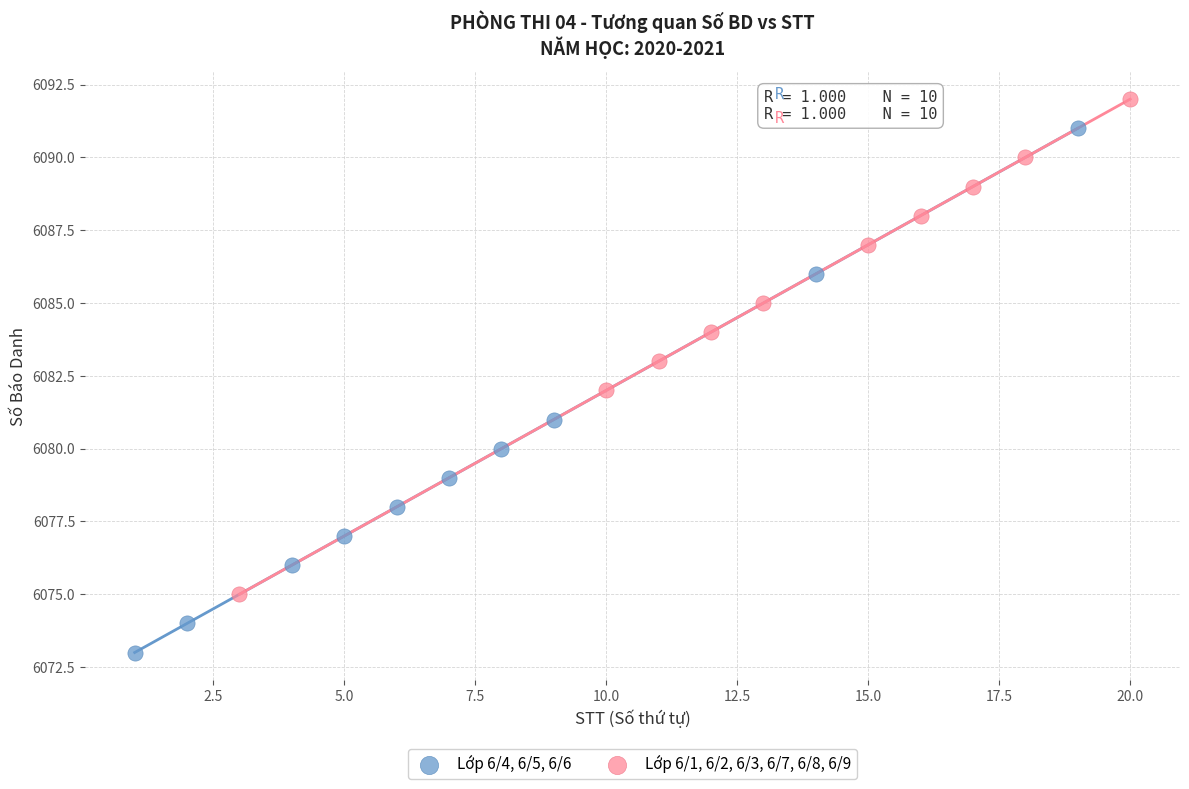

What are all the series names shown in the legend?

Lớp 6/4, 6/5, 6/6, Lớp 6/1, 6/2, 6/3, 6/7, 6/8, 6/9